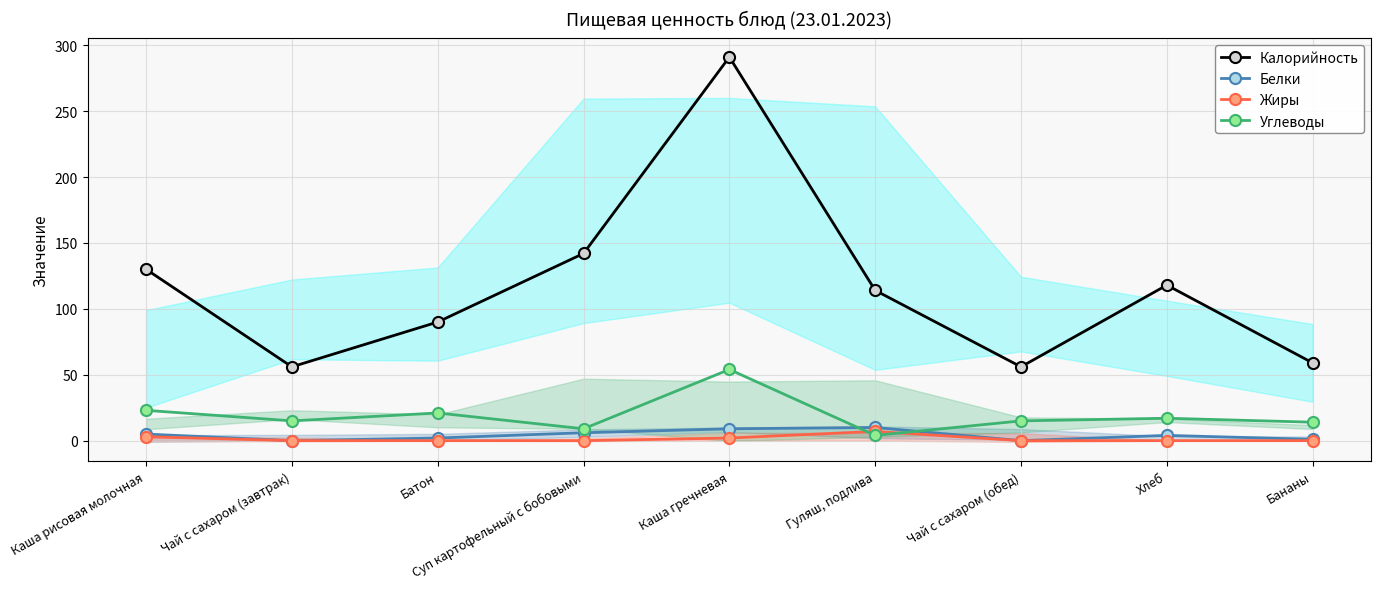

Is the value of Углеводы at Батон greater than the value of Белки at Хлеб?

Yes